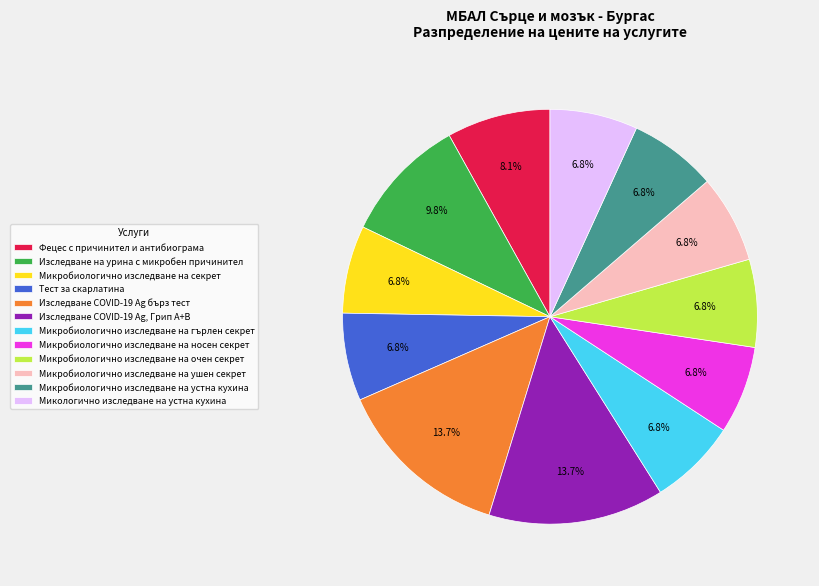

Is there any slice that represents more than half of the pie?

No